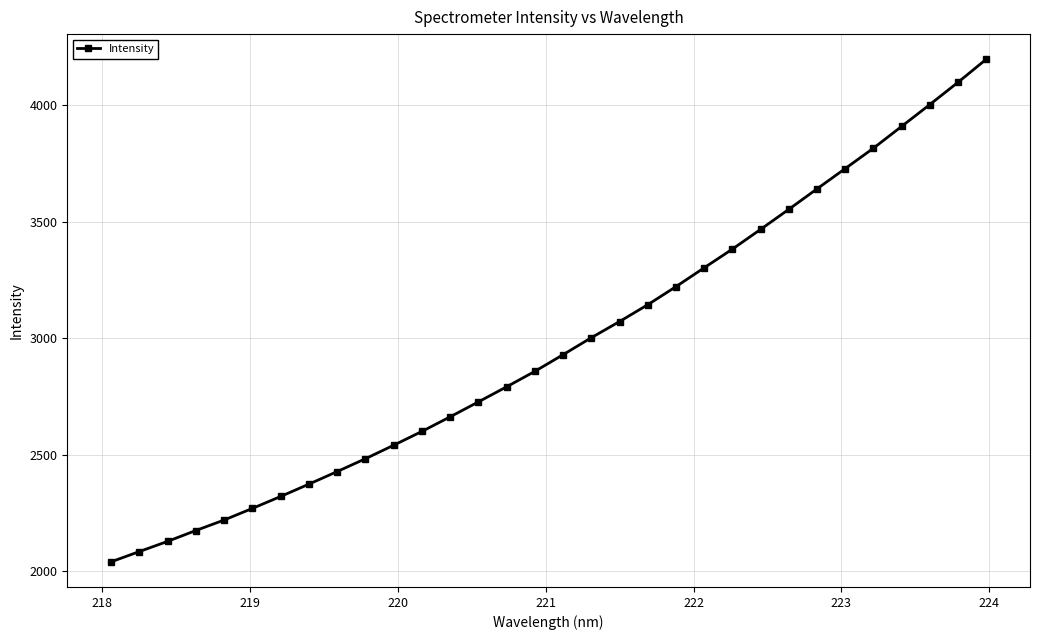

What is the average value?

2973.5